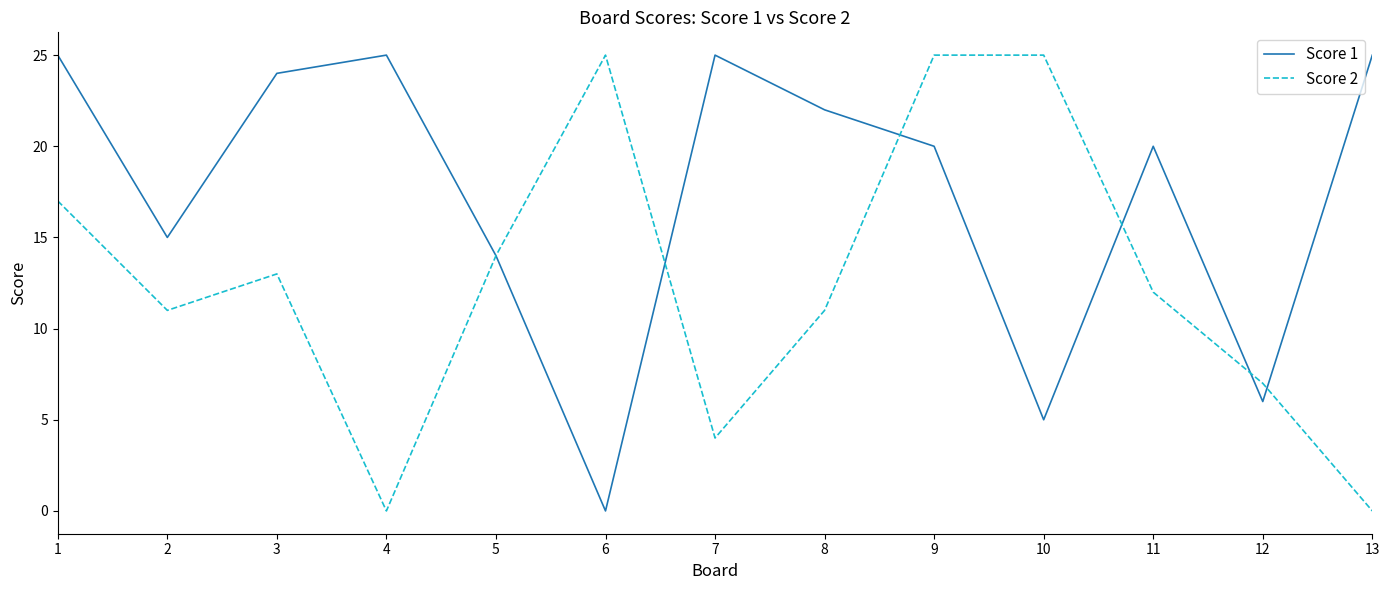

Reading right to left, extract all data points from this chart.

Score 1: 13=25	12=6	11=20	10=5	9=20	8=22	7=25	6=0	5=14	4=25	3=24	2=15	1=25
Score 2: 13=0	12=7	11=12	10=25	9=25	8=11	7=4	6=25	5=14	4=0	3=13	2=11	1=17